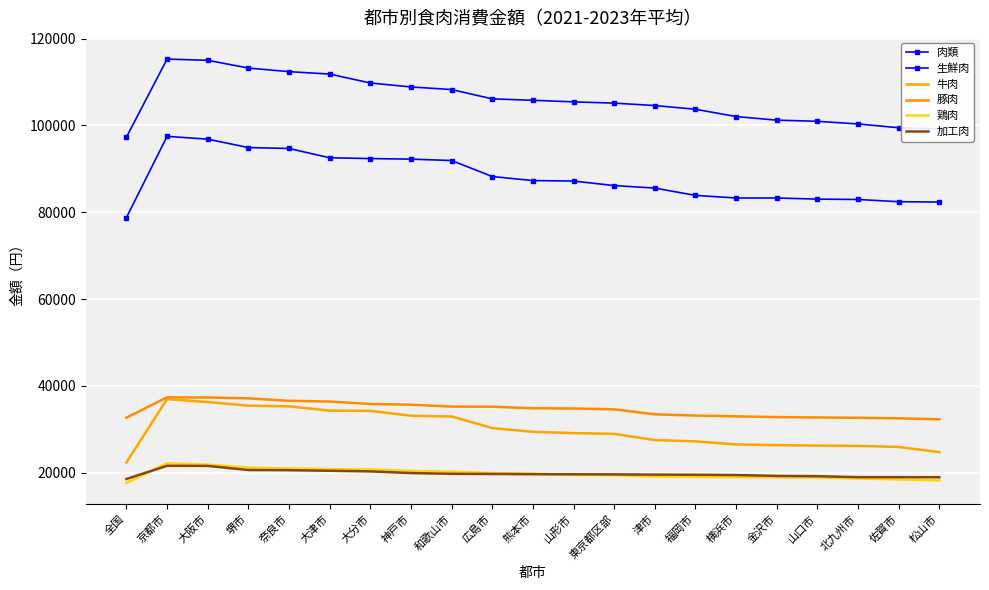

How many values in the 加工肉 series are below 19603?

10